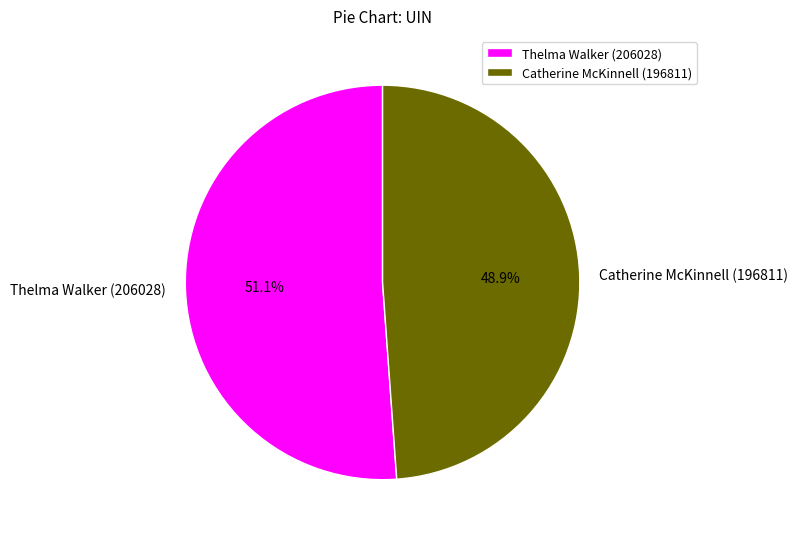

What is the largest slice in the pie chart?

Thelma Walker (206028)